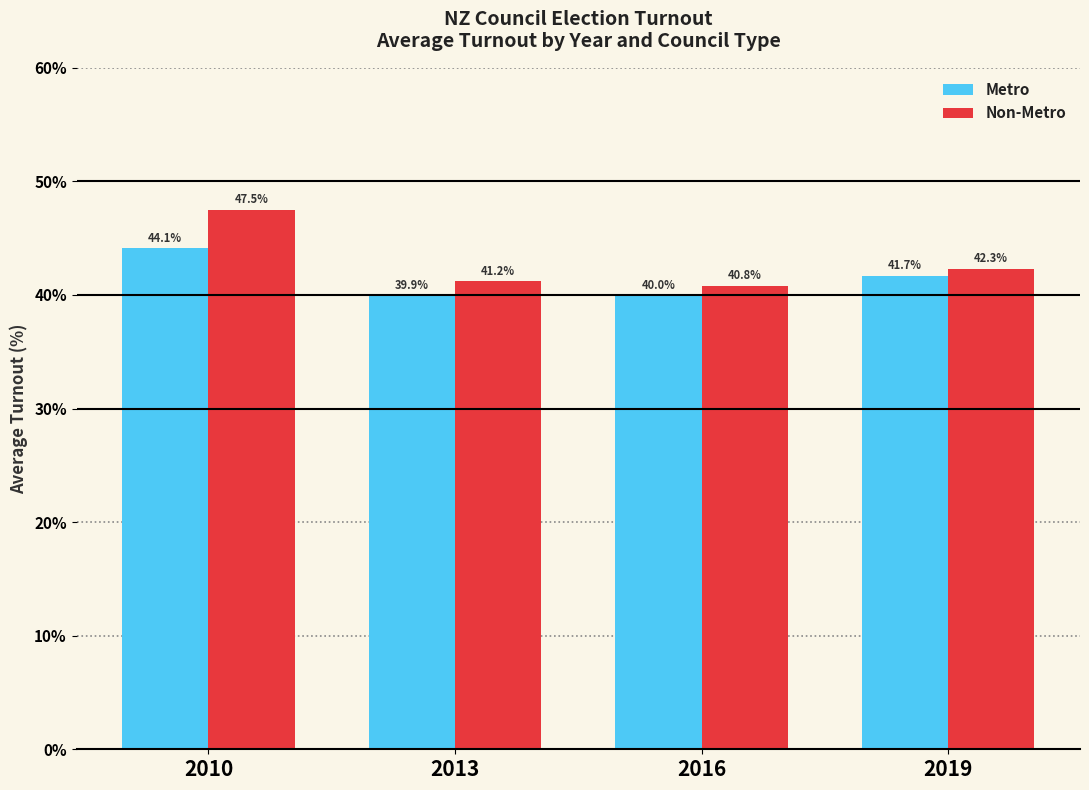

How many data points in Metro are less than 41?

2